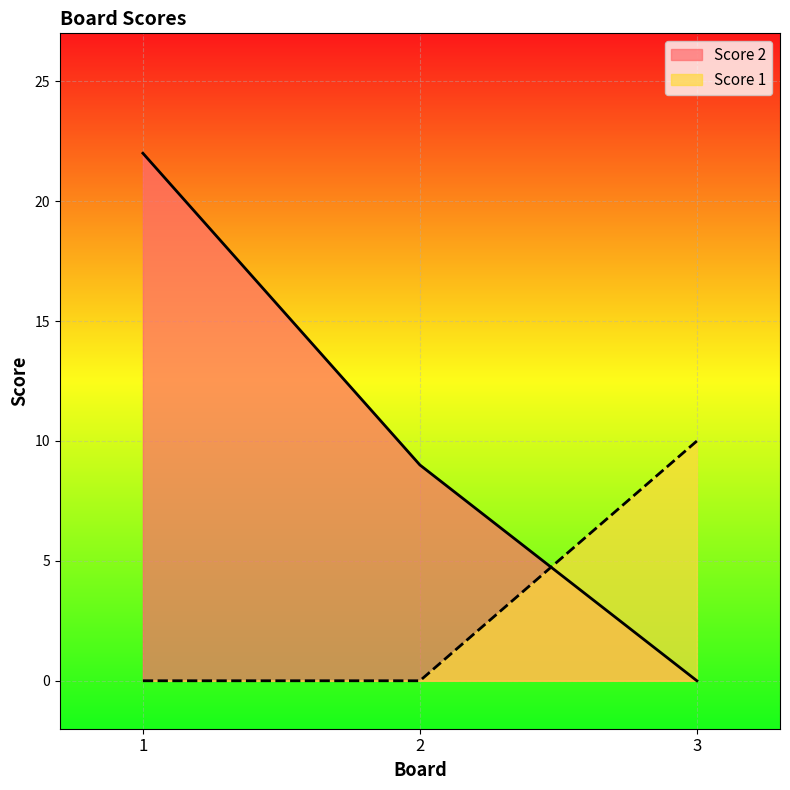

What is the sum of all Score 1 values?

10